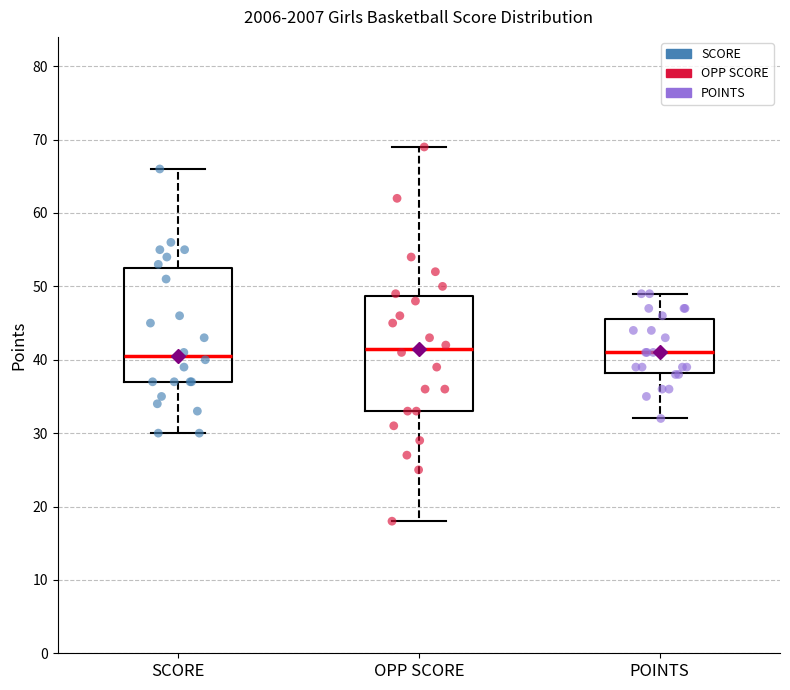

Reading left to right, read every box against the y-axis: the position of its median line, the range the box covers, and the ends of its whiskers. The values are not printed on the chart, so give them approximately, as read against the axis.

SCORE: median 41, box 37 to 53, whiskers 30 to 66
OPP SCORE: median 42, box 33 to 49, whiskers 18 to 69
POINTS: median 41, box 38 to 46, whiskers 32 to 49